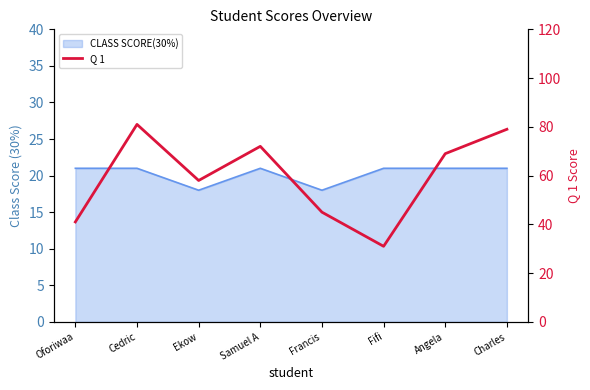

List the labels in order of value, smallest first.

Fifi, Oforiwaa, Francis, Ekow, Angela, Samuel A, Charles, Cedric